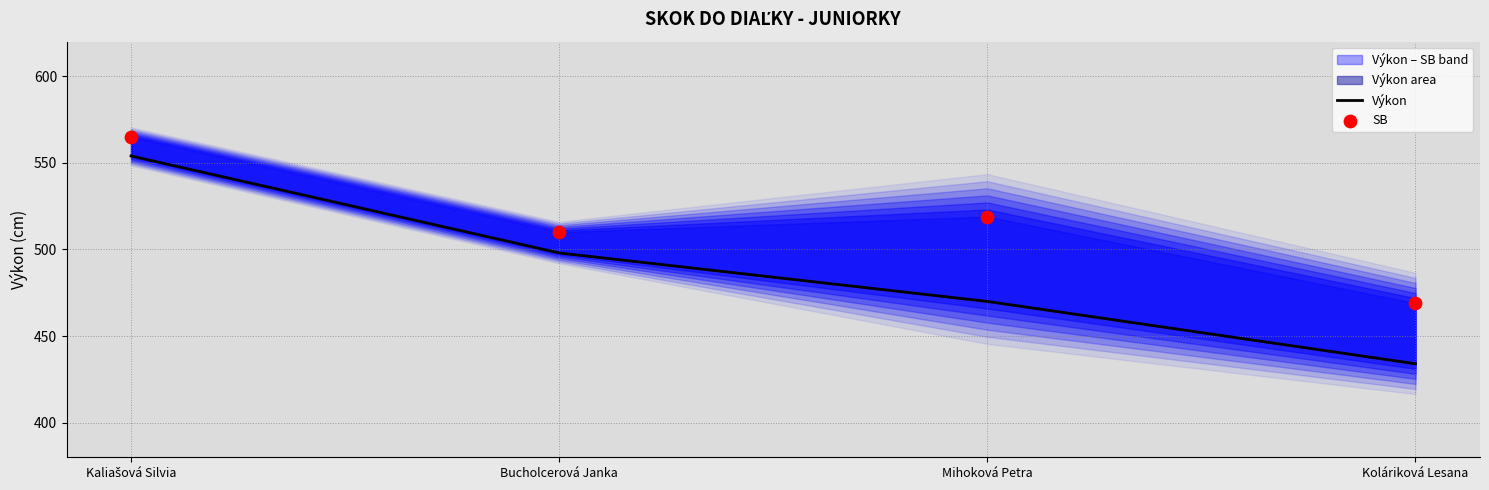

Is the value of SB at Mihoková Petra greater than the value of Výkon at Kaliašová Silvia?

No